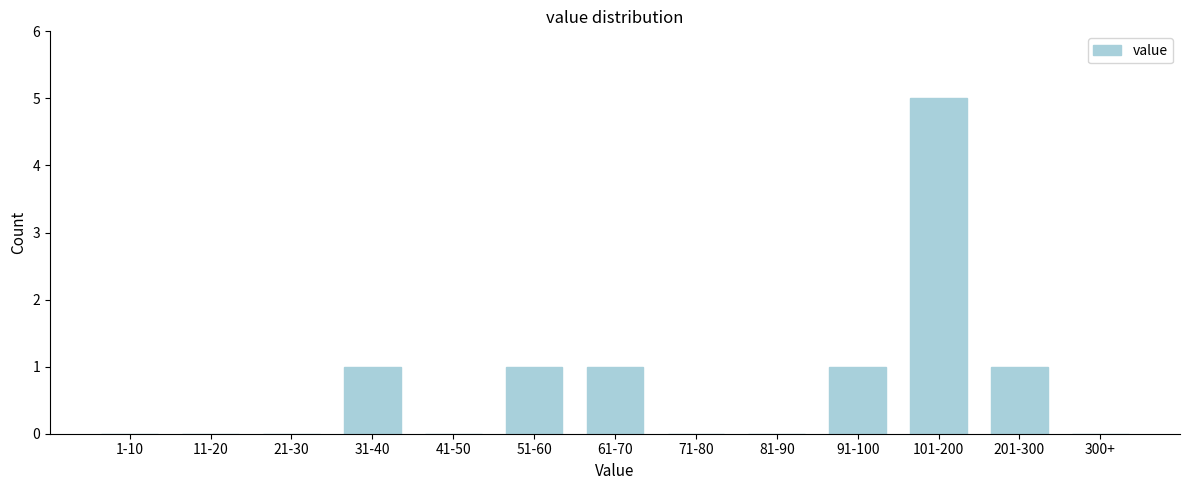

Reading left to right, list all the values displayed in this chart.

1-10=0	11-20=0	21-30=0	31-40=1	41-50=0	51-60=1	61-70=1	71-80=0	81-90=0	91-100=1	101-200=5	201-300=1	300+=0